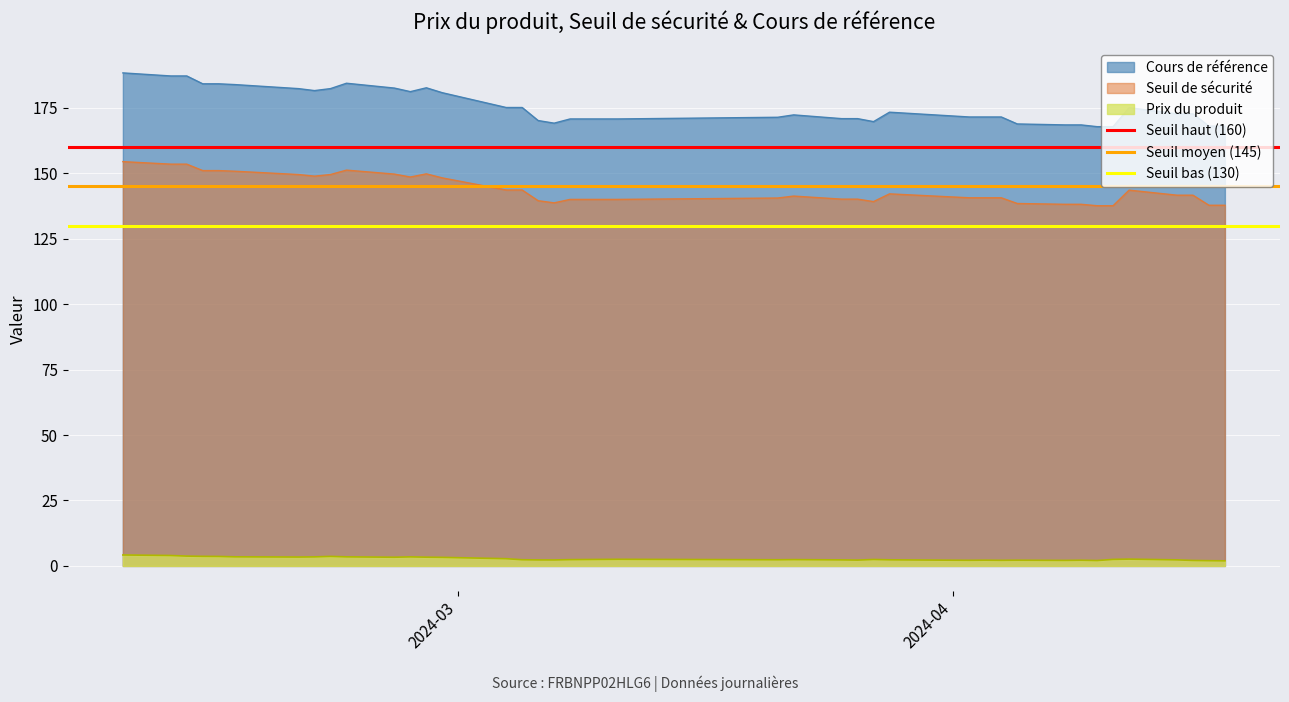

What is the lowest value of the Seuil de sécurité series?

137.6